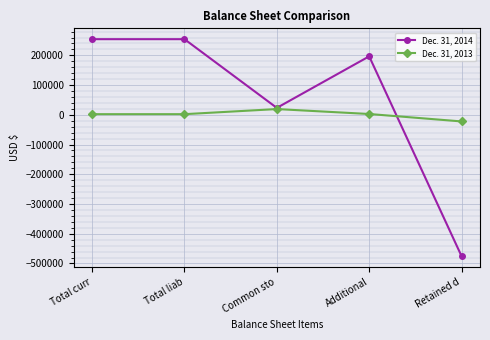

Does the chart display data point markers on the line(s)?

Yes